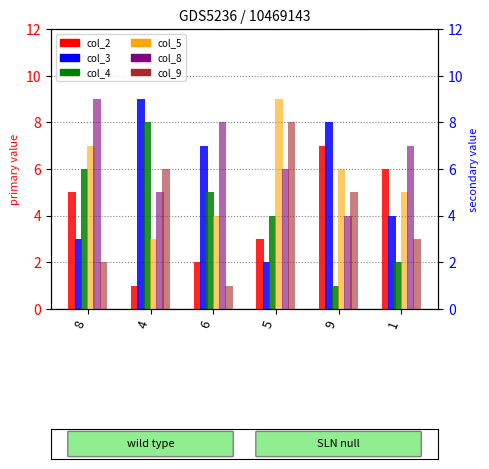

What is the difference between the col_5 values at 4 and 9?

3